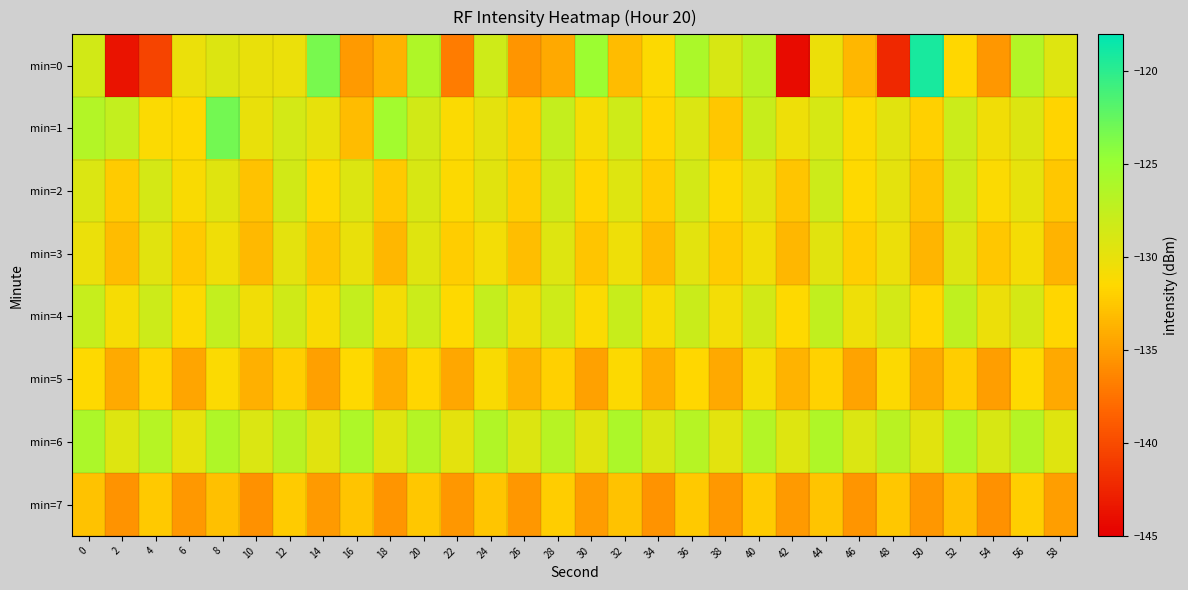

Rank the series by their maximum value, from lowest to highest.

min=7, min=5, min=3, min=2, min=4, min=6, min=1, min=0